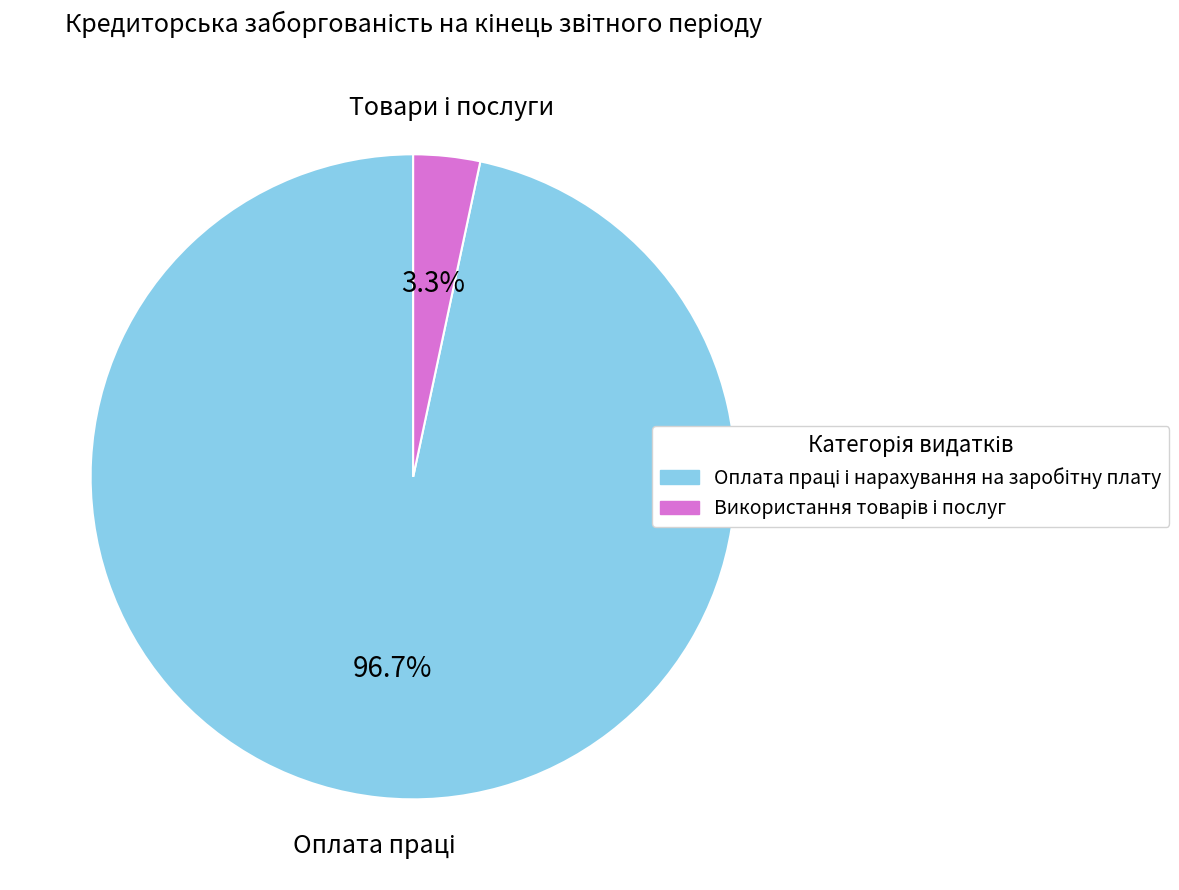

Is there a majority slice in this chart?

Yes